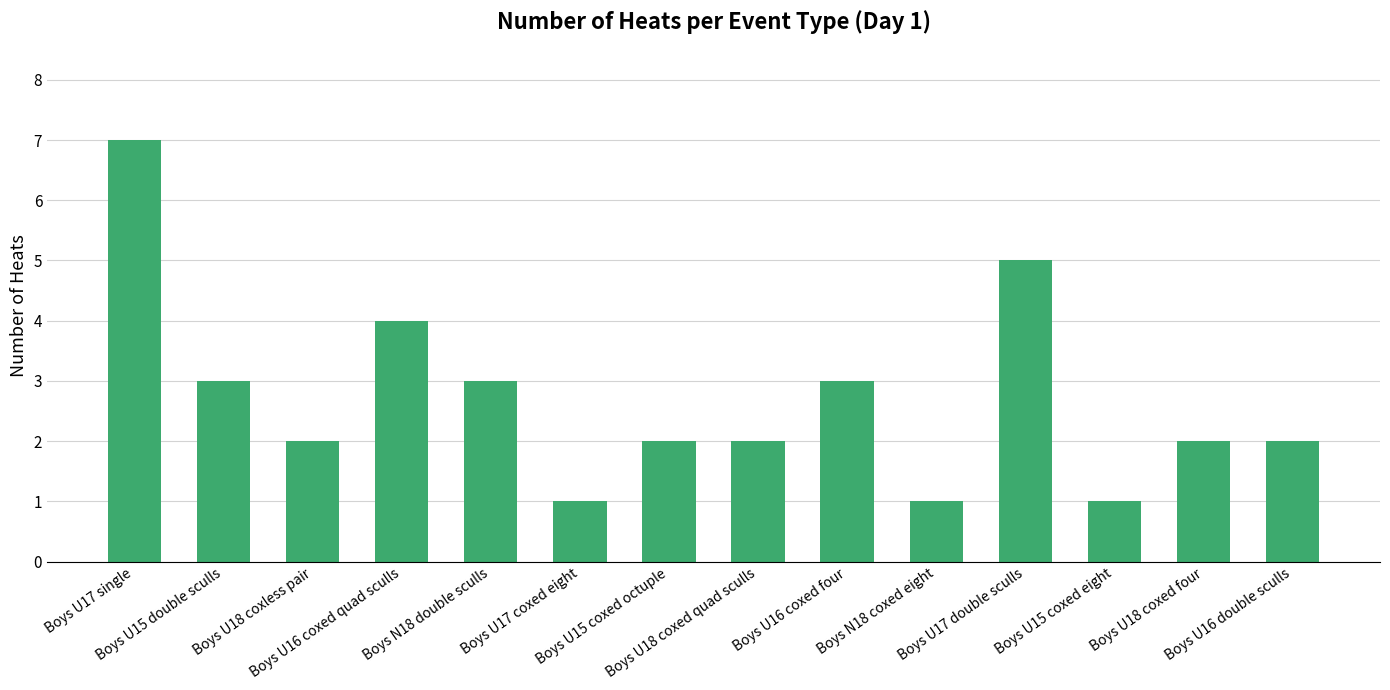

What is the label of the 9th bar from the right?

Boys U17 coxed eight